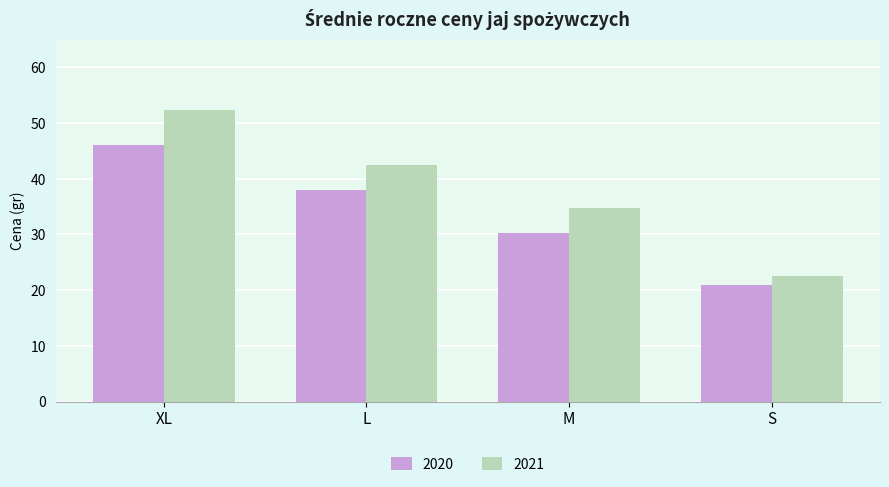

Reading left to right, extract all data points from this chart.

2020: 46.0	38.0	30.3	21.0
2021: 52.4	42.5	34.8	22.6